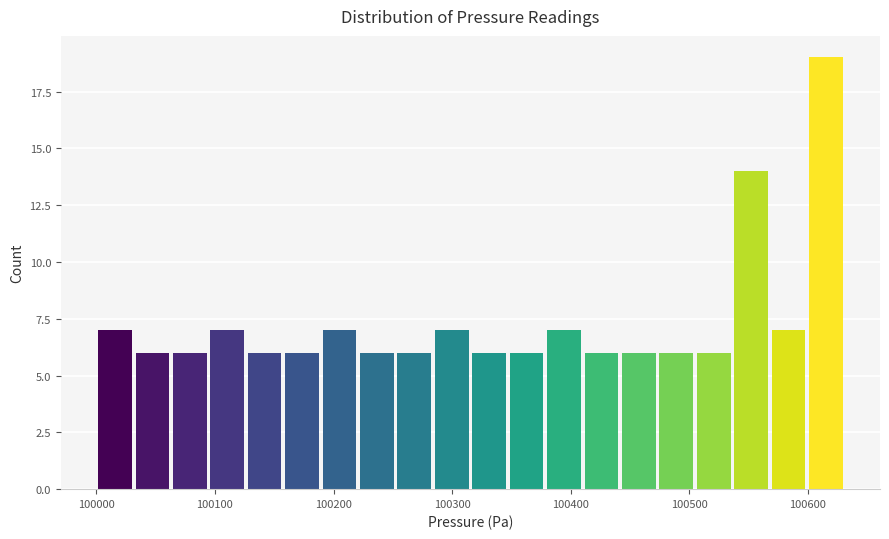

Around what value on the x-axis is the tallest bar? Give the approximate position of its centre, as read against the axis.

100620